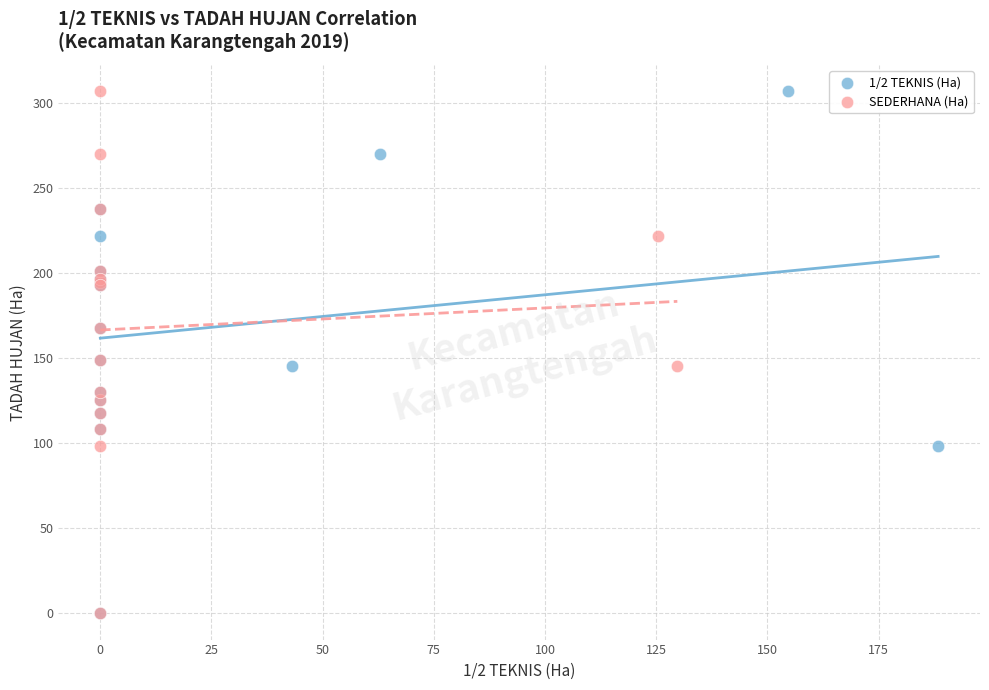

What are all the series names shown in the legend?

1/2 TEKNIS (Ha), SEDERHANA (Ha)